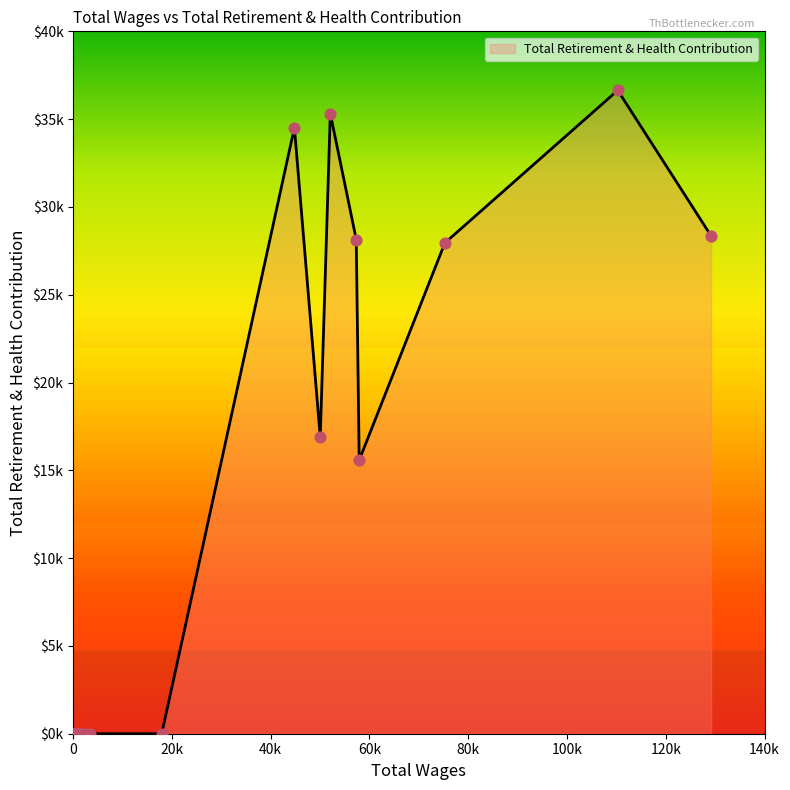

Is this an area chart (filled region under the line)?

Yes